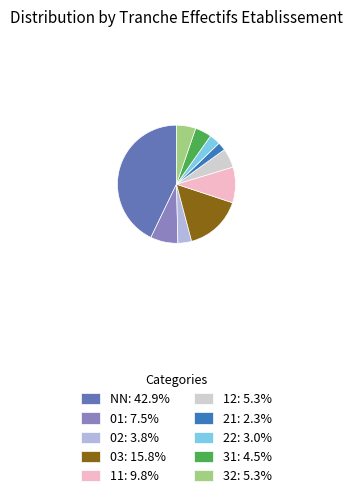

Combined, do 01: 7.5% and 32: 5.3% account for over 50%?

No